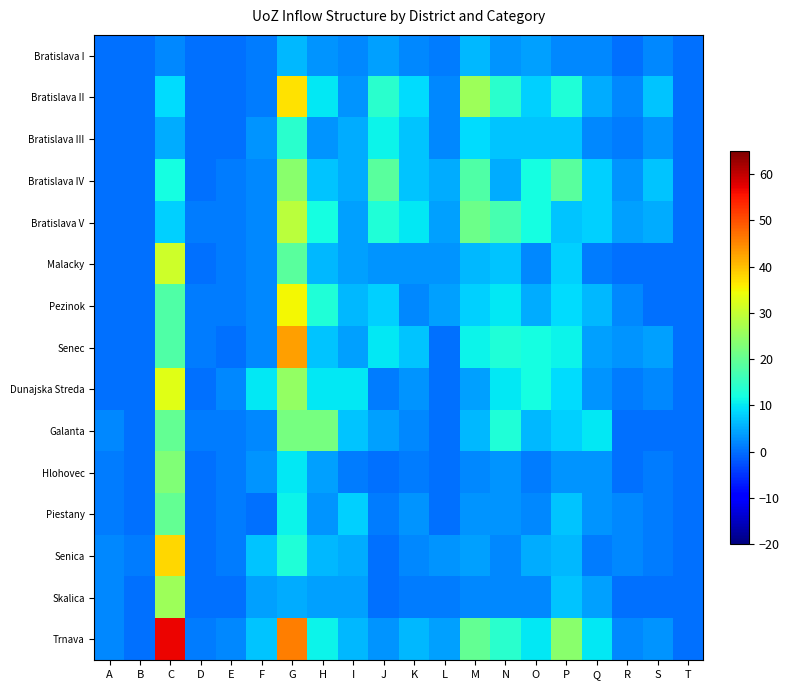

Which label corresponds to the largest value in the chart?

C